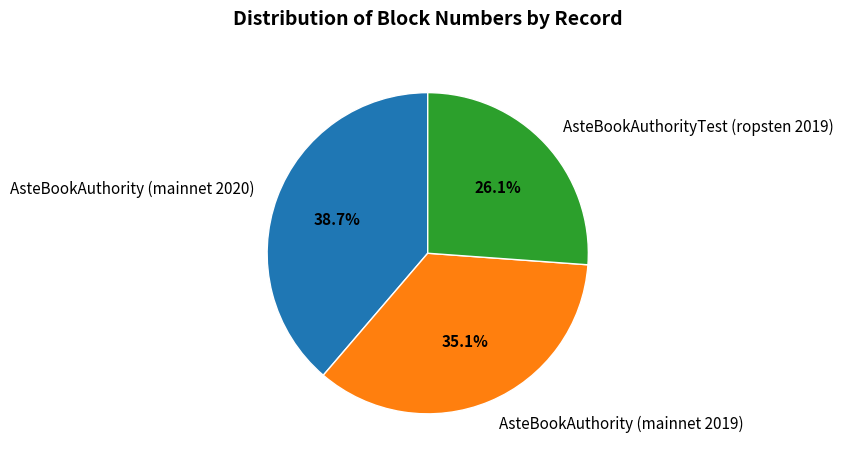

Is it true that AsteBookAuthority (mainnet 2020) is 39% of the pie?

True